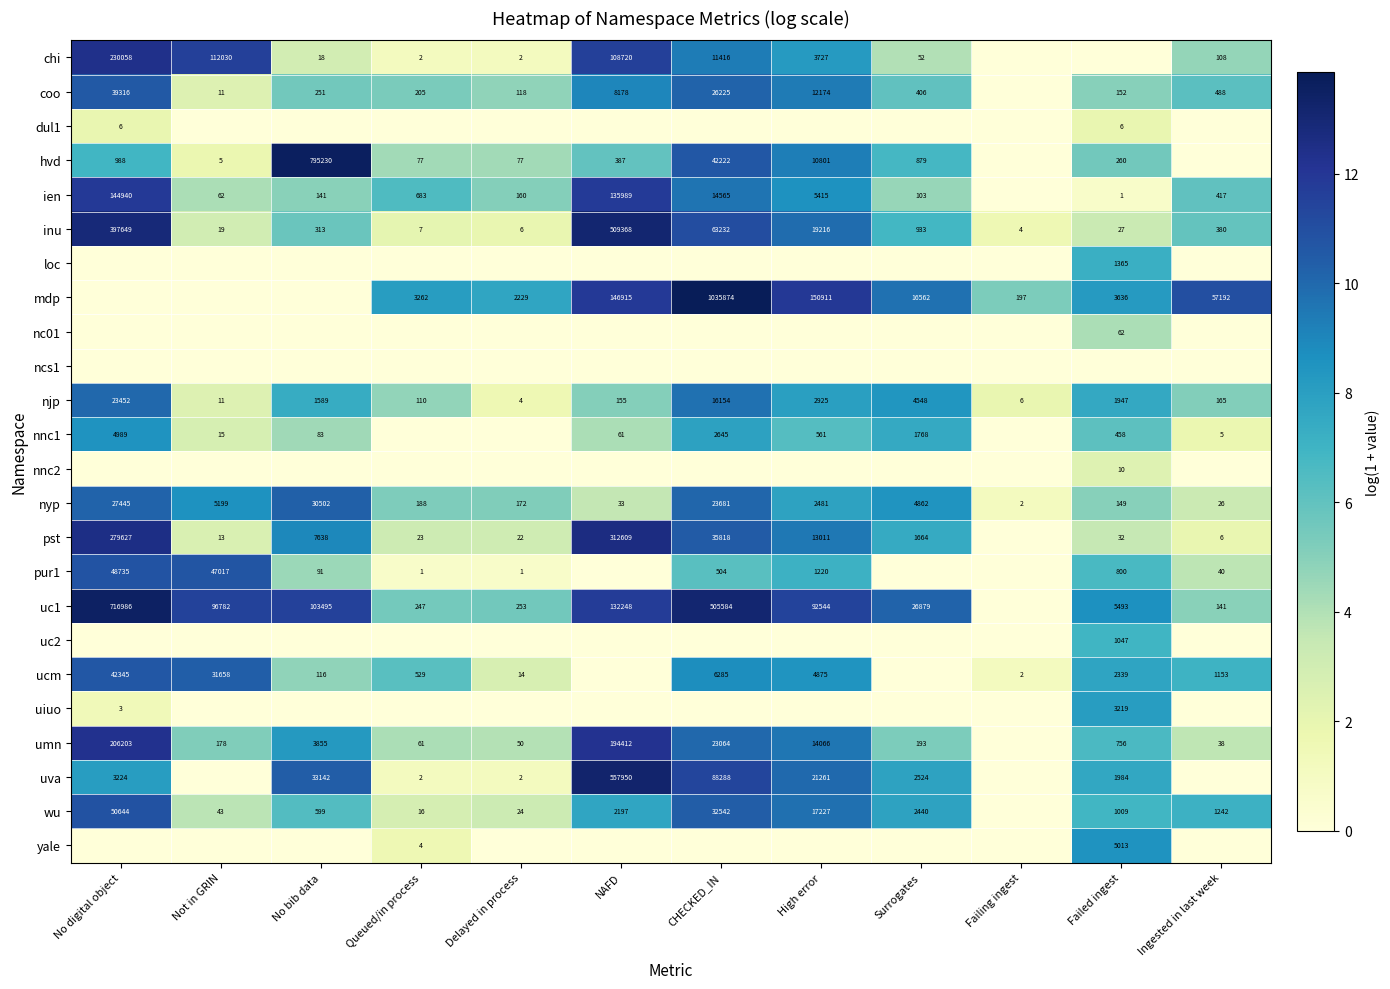

How many series are shown in this chart?

24